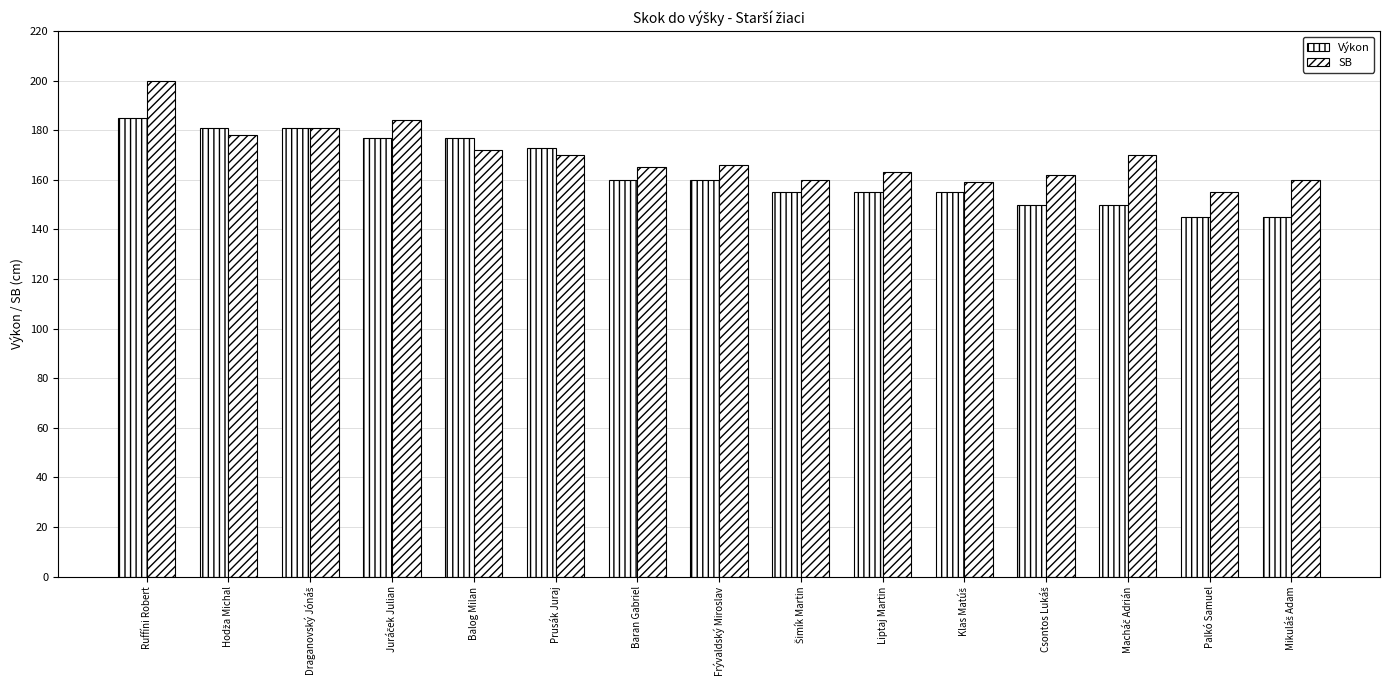

At which label is Výkon closest to 165?

Baran Gabriel